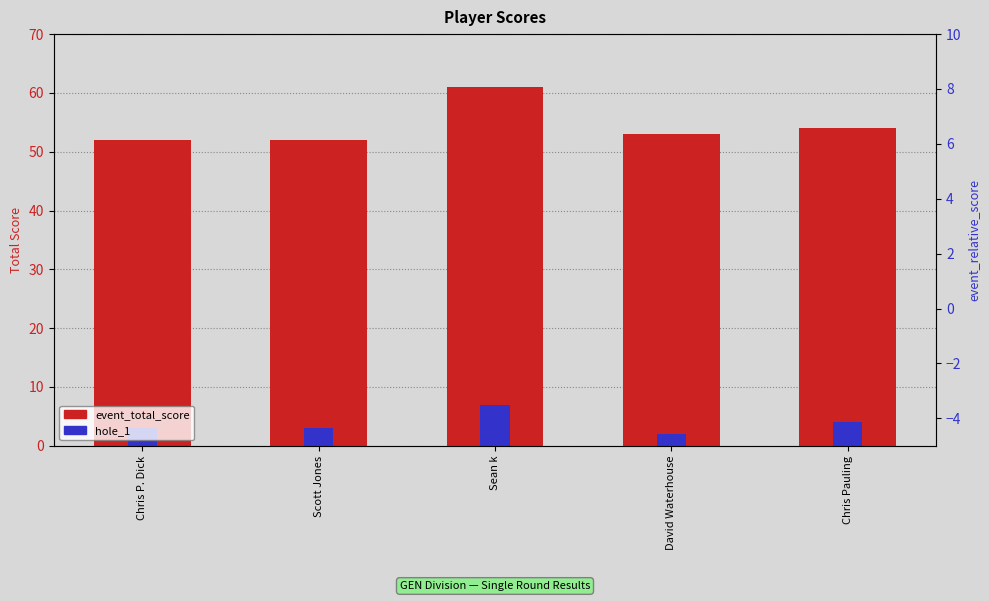

Where is event_total_score nearest to the value 56?

Chris Pauling